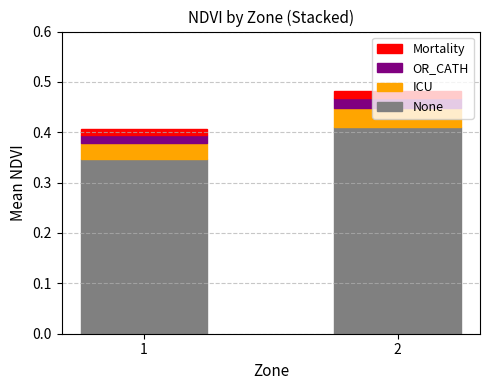

Count the number of data series in this chart.

4